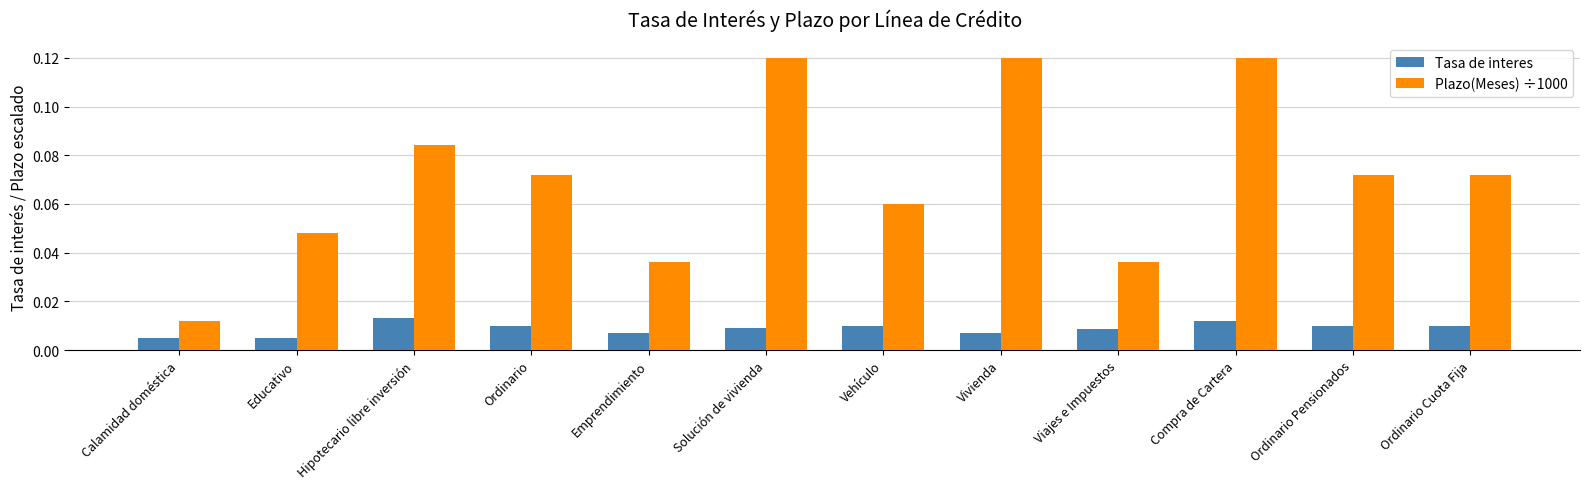

The value of Plazo(Meses) ÷1000 at Vivienda is 0.2. True or false?

False